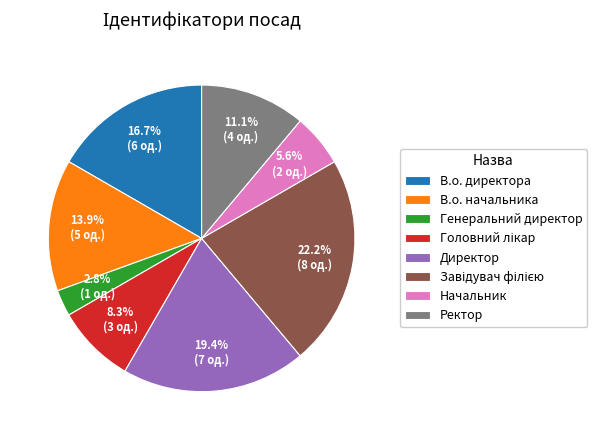

Which category has the smallest portion of the pie?

Генеральний директор